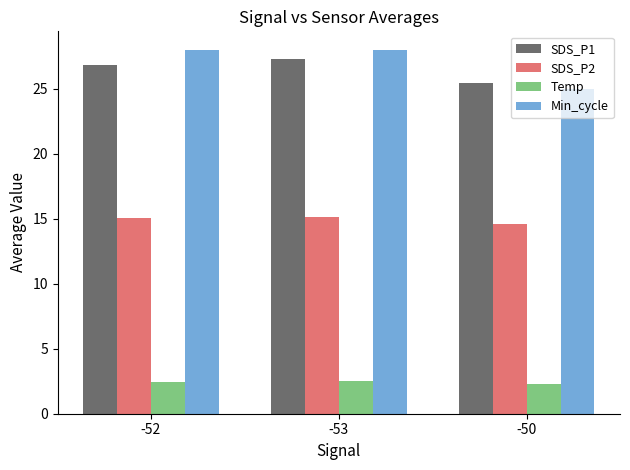

What is the approximate value of SDS_P1 at -53?

27.3